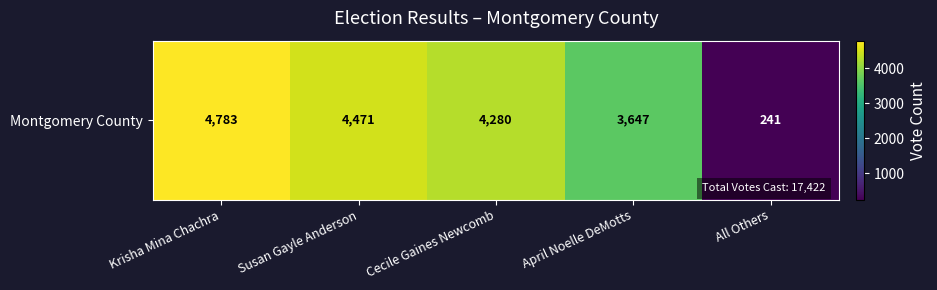

Where is the data nearest to the value 2512?

April Noelle DeMotts